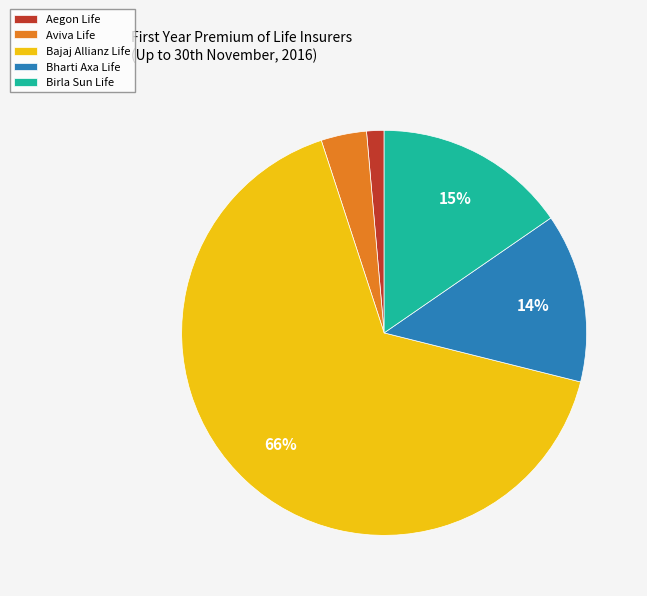

To the nearest percent, what is the difference between the Aviva Life and Bharti Axa Life slice percentages?

10%